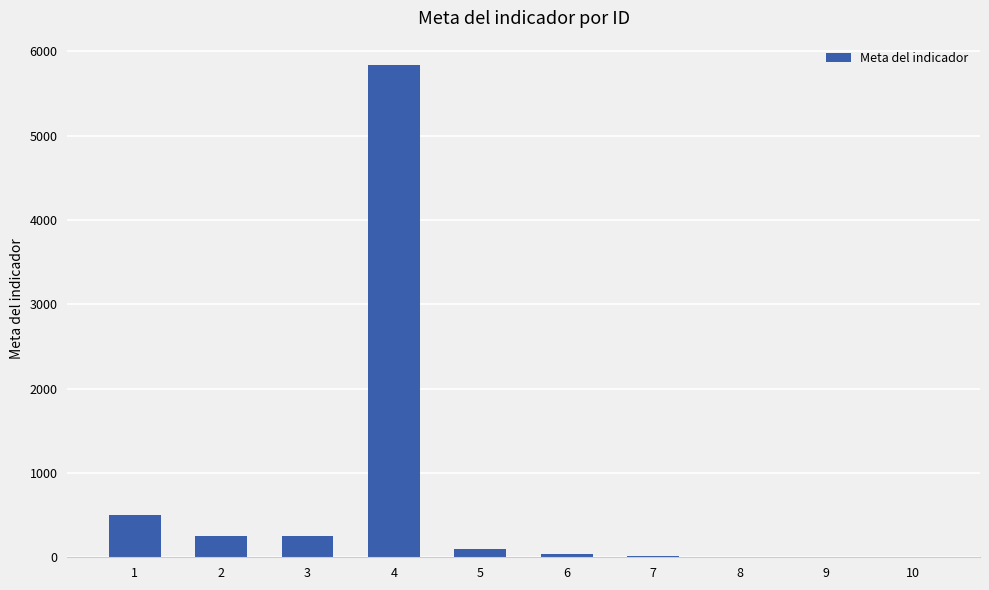

What is the sum of all values?

6994